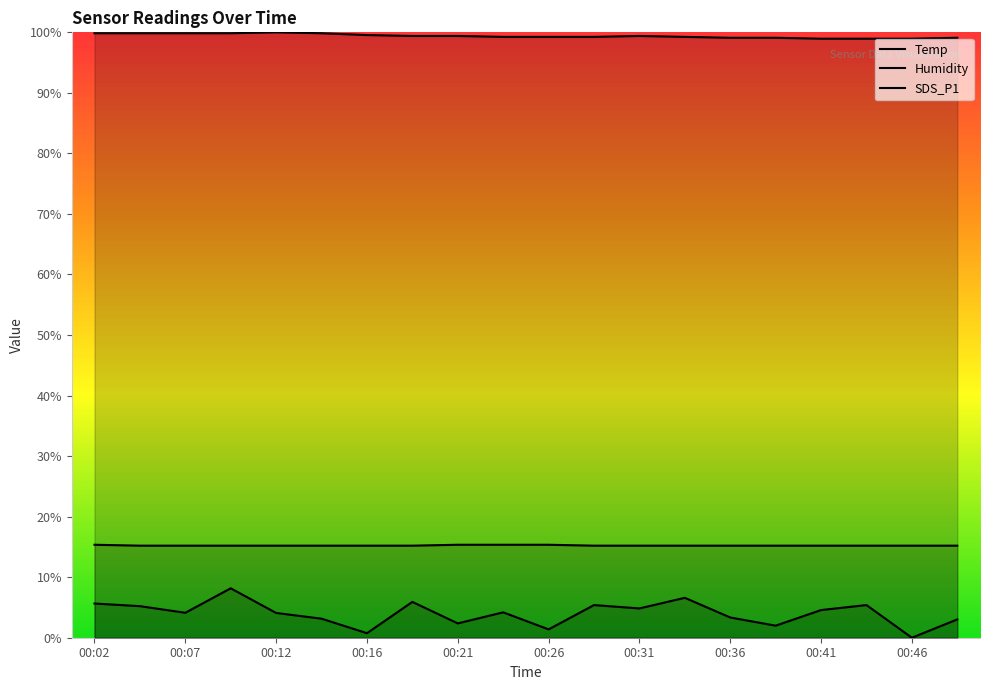

What is the maximum value for Temp?

15.4